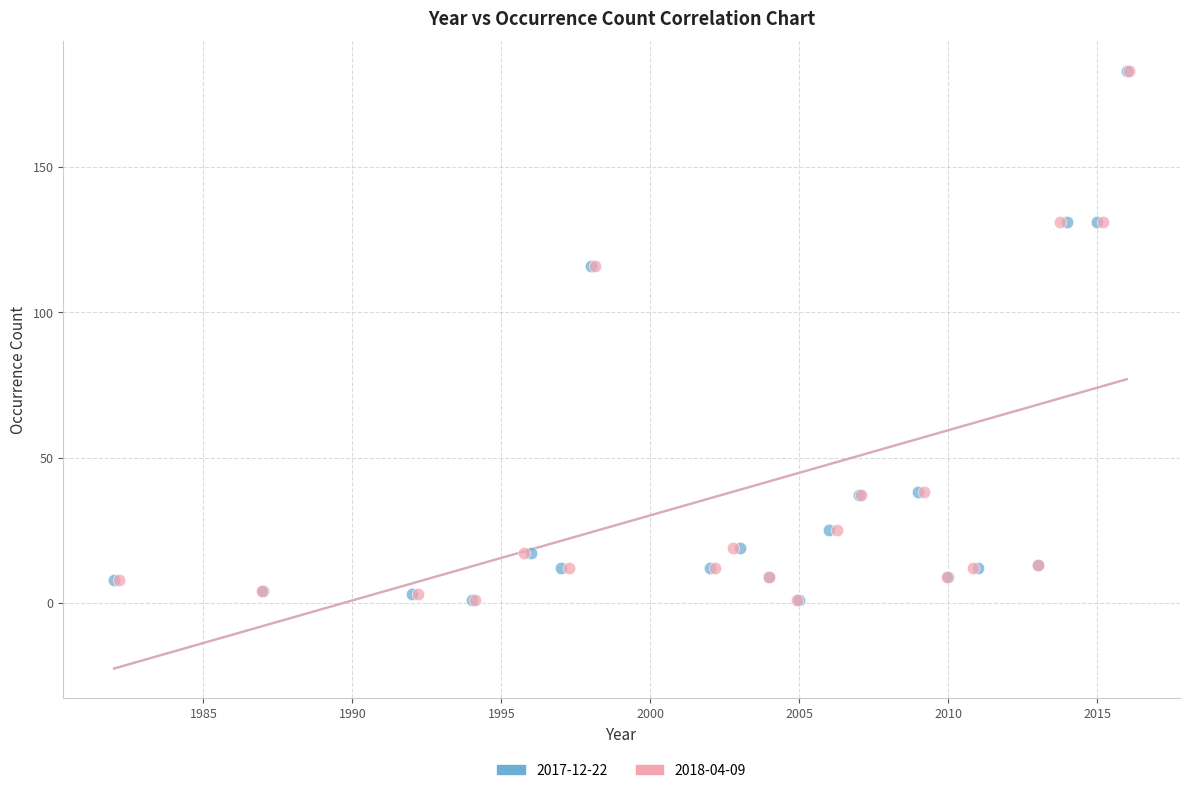

What are all the series names shown in the legend?

2017-12-22, 2018-04-09